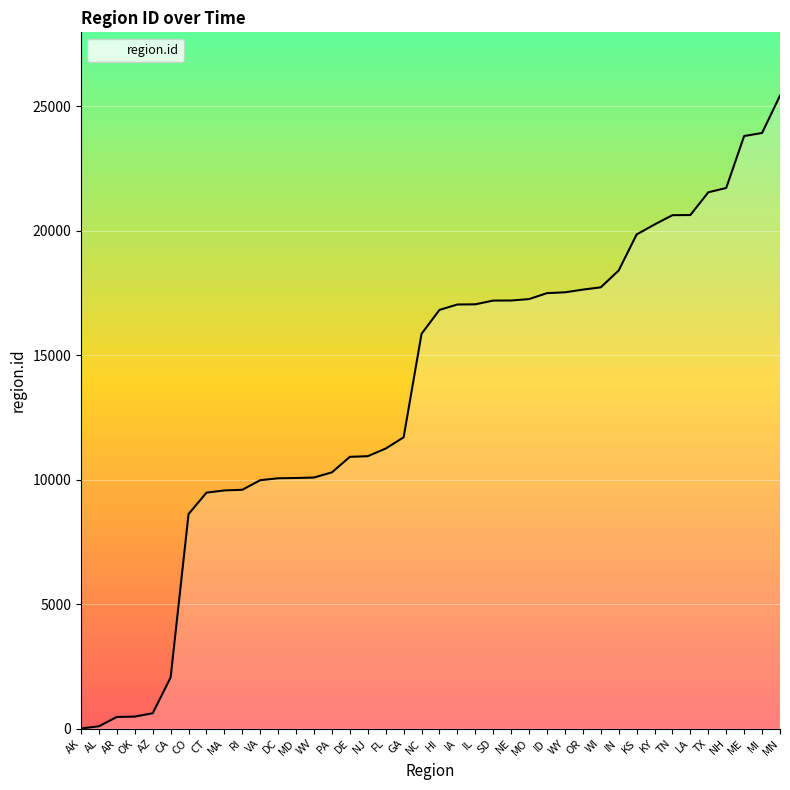

Is it true that the value at PA is 10292?

True